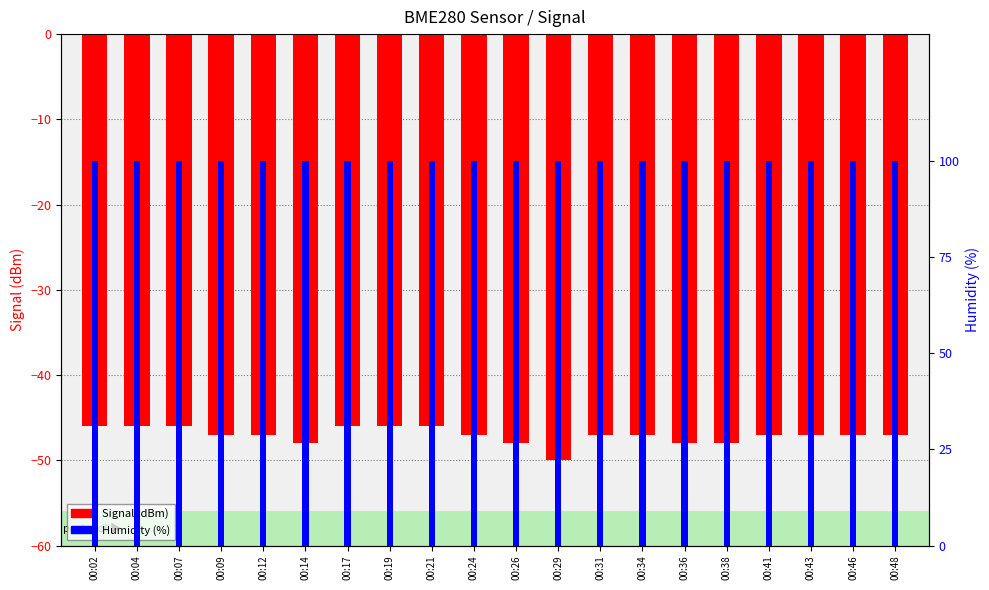

Which series has the largest range (max minus min)?

Signal (dBm)